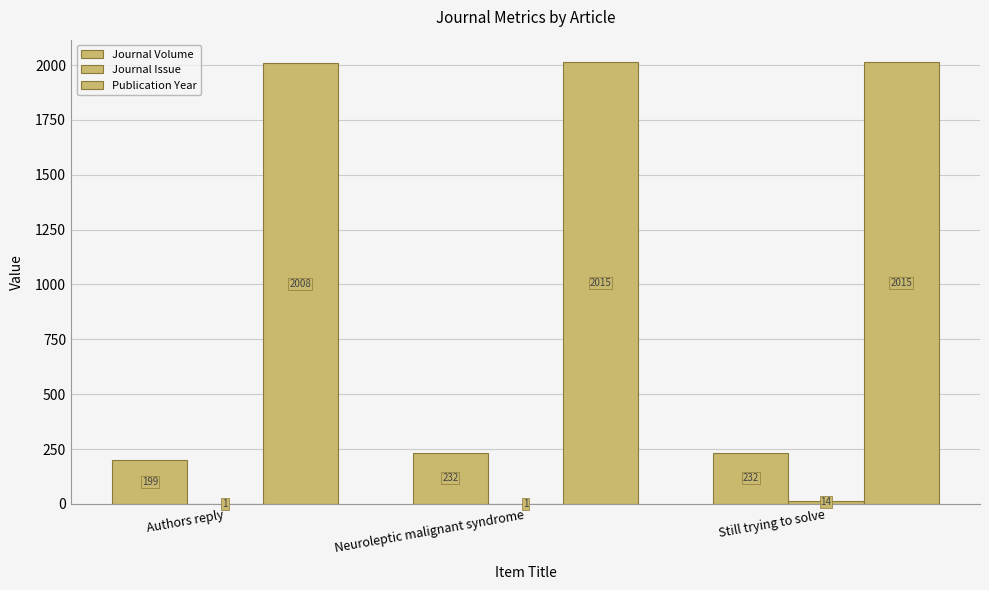

Reading left to right, what are all the values shown in this chart?

Journal Volume: 199	232	232
Journal Issue: 1	1	14
Publication Year: 2008	2015	2015